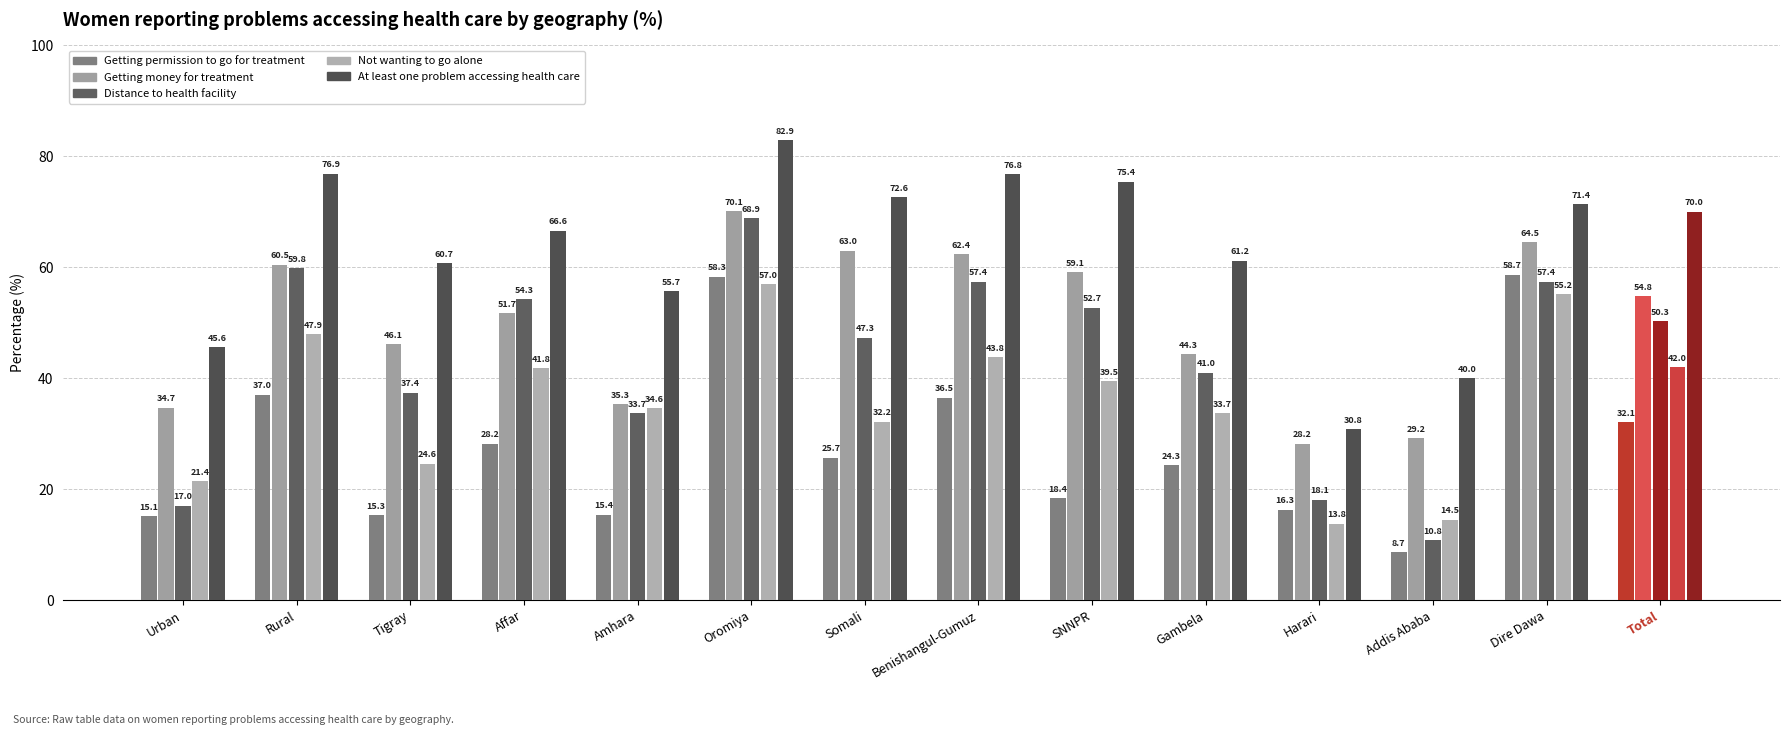

What is the sum of all Not wanting to go alone values?

502.0